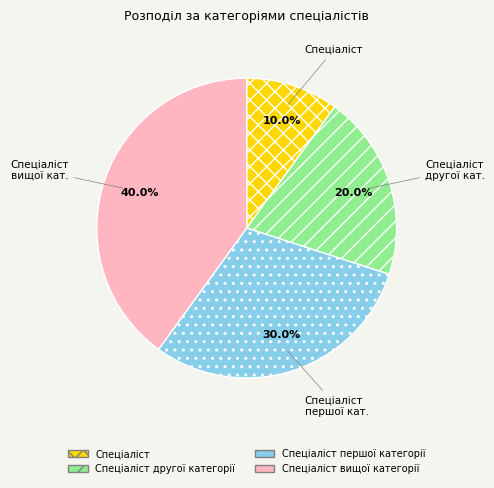

To the nearest percent, what is the difference between the Спеціаліст другої категорії and Спеціаліст вищої категорії slice percentages?

20%